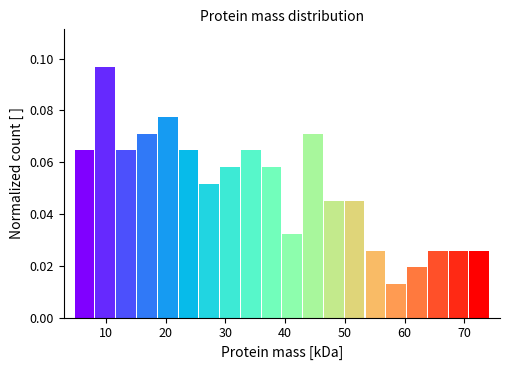

Read against the x-axis, roughly where is the centre of the tallest bar?

10